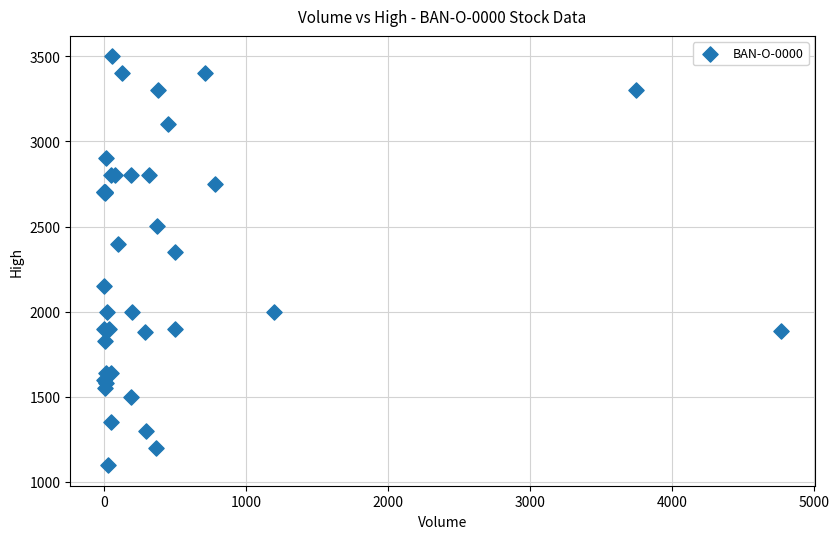

What Y value in the scatter plot is closest to 2298?

2350